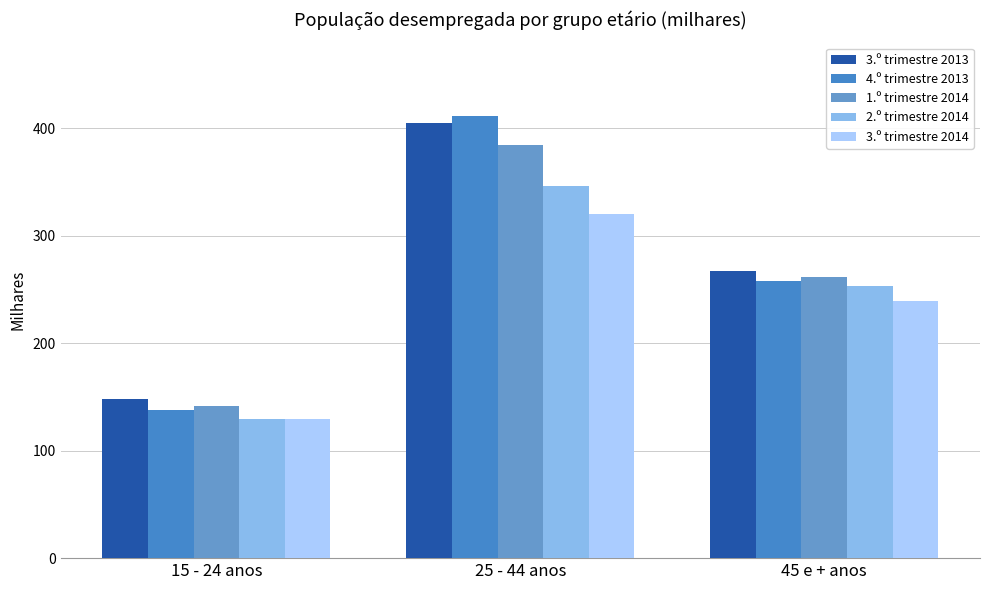

What is the total value across all series at 25 - 44 anos?

1867.7